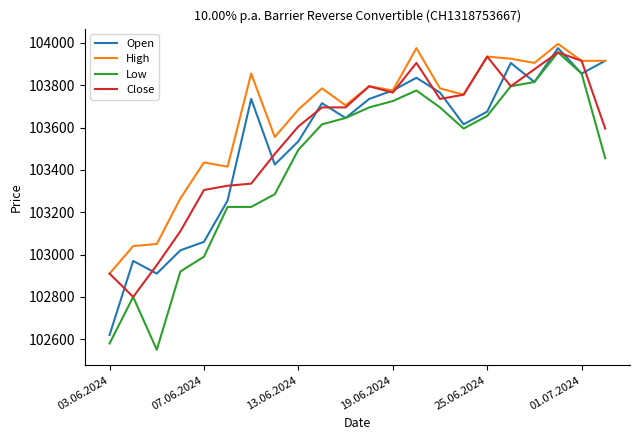

True or false: Low and High cross at least once.

False